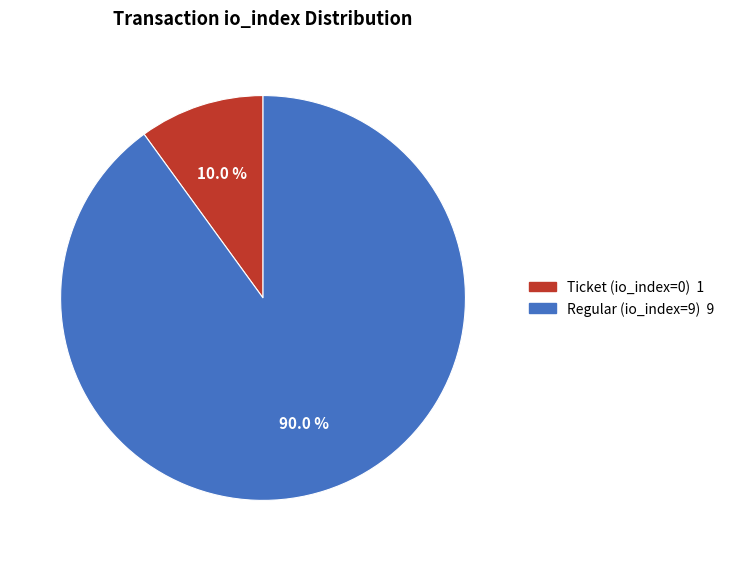

Is the sum of Regular (io_index=9) and Ticket (io_index=0) greater than half?

Yes